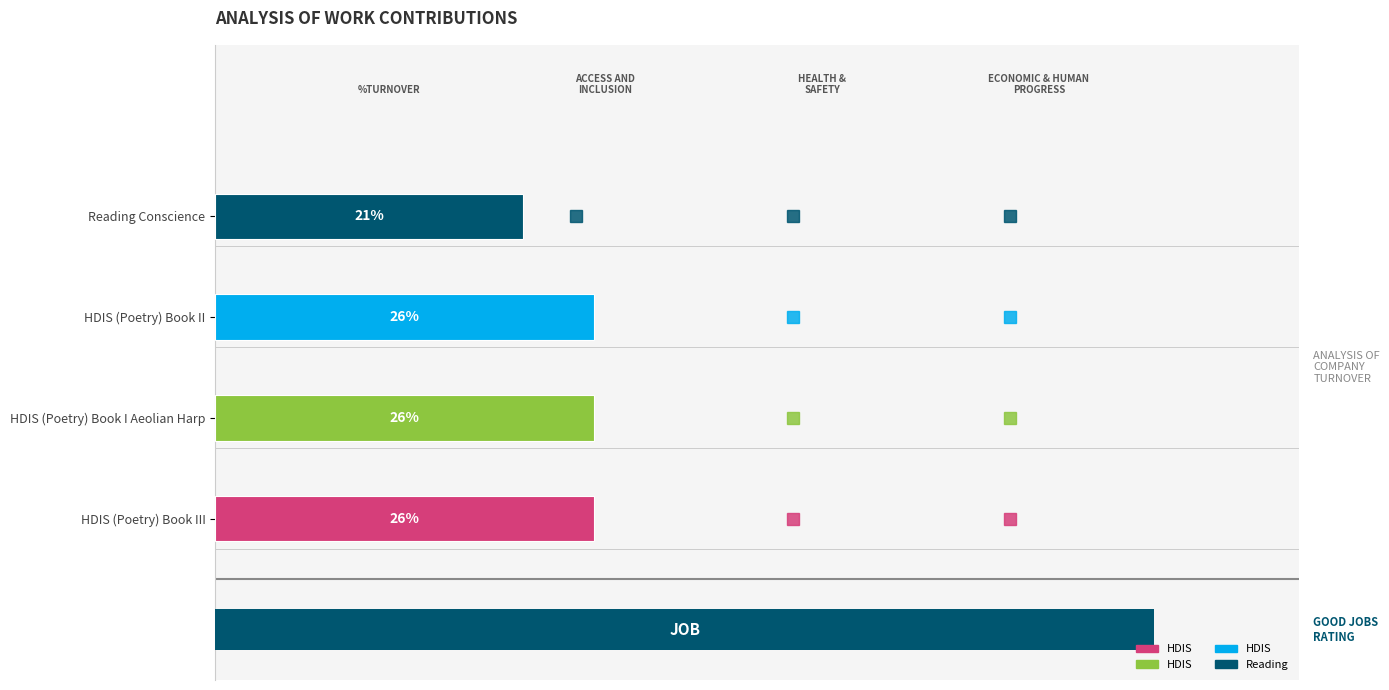

What is the greatest value displayed?

26.2